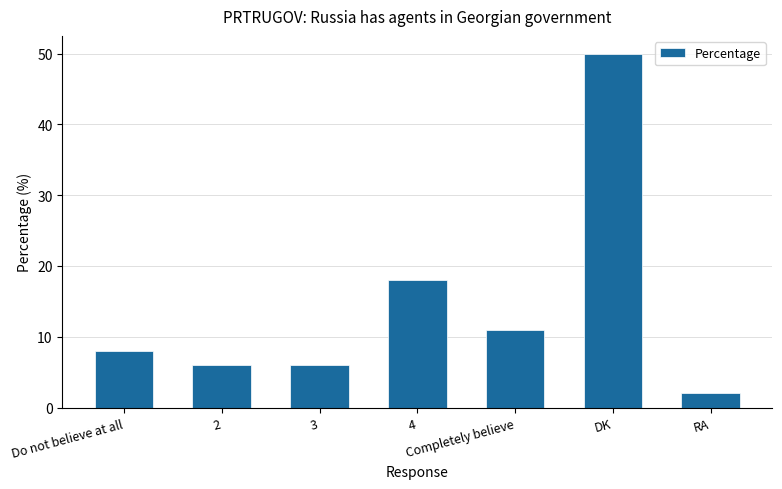

What is the difference between the values at DK and RA?

48